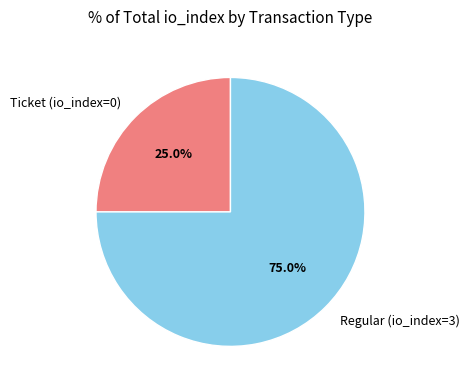

Is it true that Regular (io_index=3) is 99% of the pie?

False